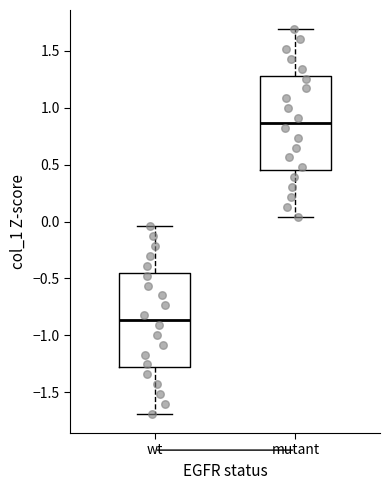

Where is the upper edge of the box for wt on the y-axis? The values are not printed on the chart, so give them approximately, as read against the axis.

-0.45